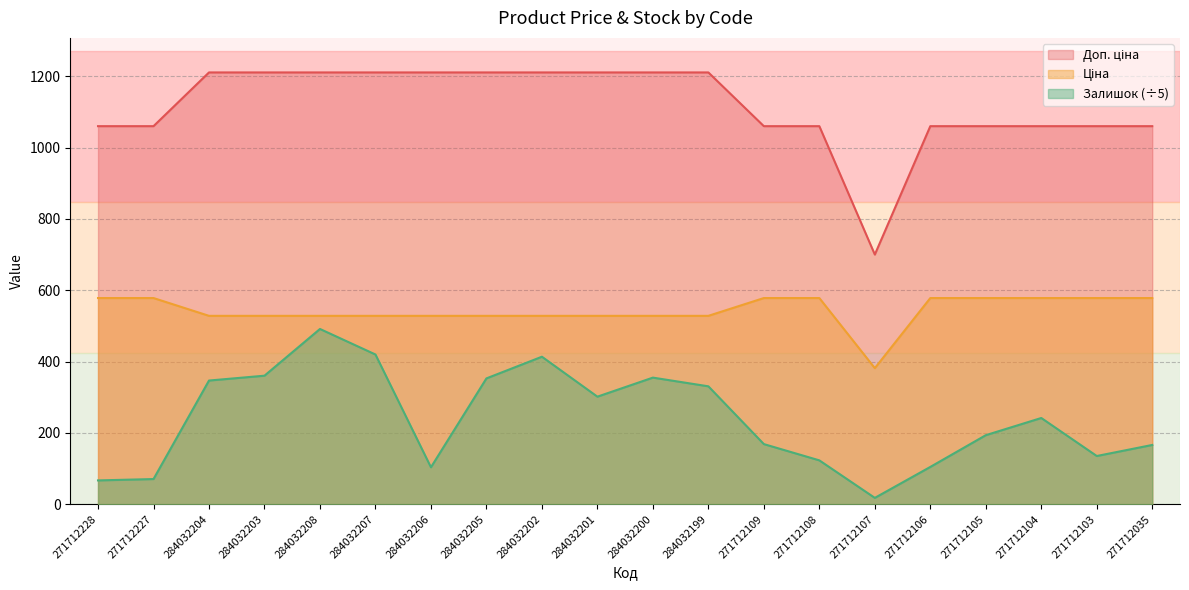

True or false: Доп. ціна and Залишок cross at least once.

False